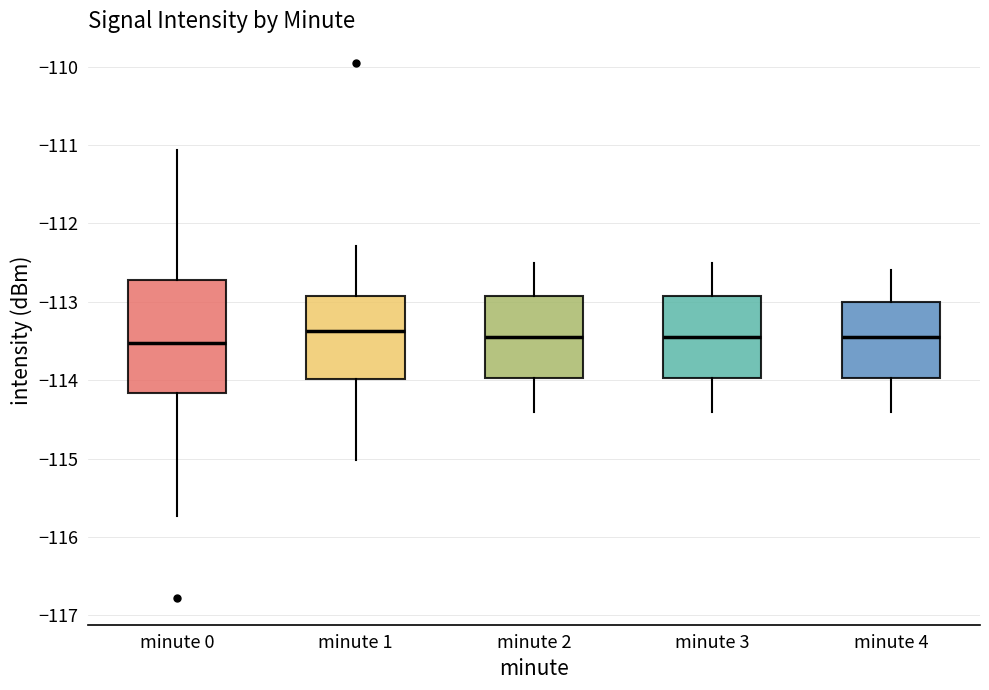

Where is the lower edge of the box for minute 1 on the y-axis? The values are not printed on the chart, so give them approximately, as read against the axis.

-114.0